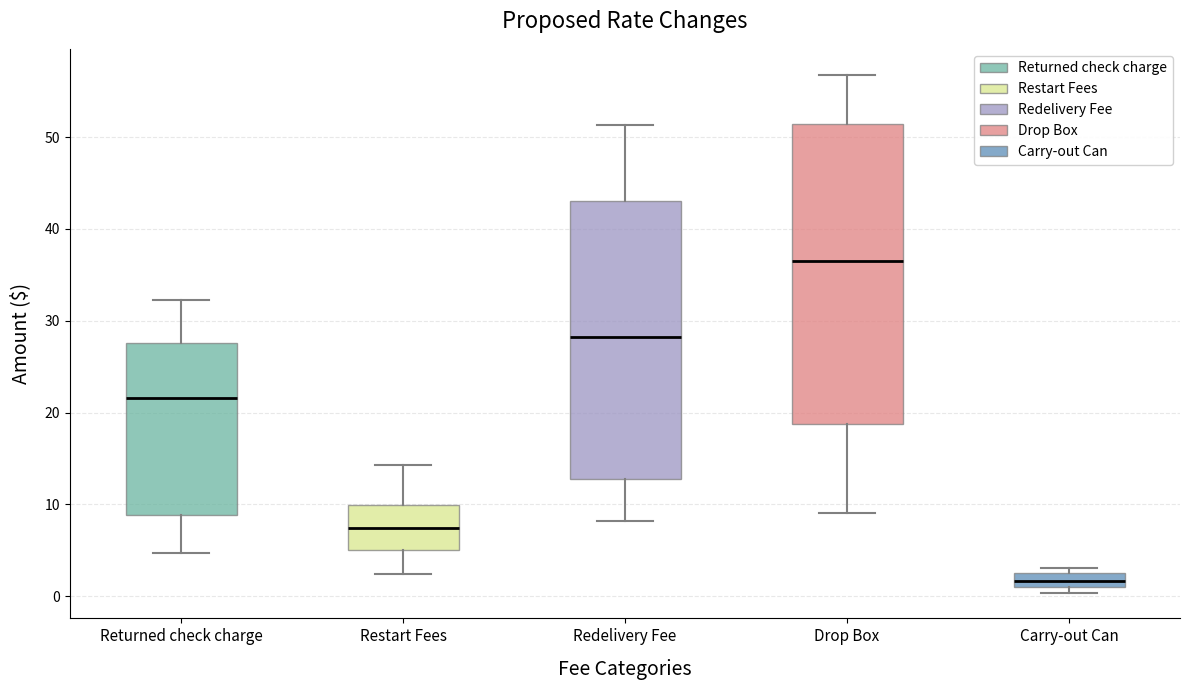

Reading left to right, read every box against the y-axis: the position of its median line, the range the box covers, and the ends of its whiskers. The values are not printed on the chart, so give them approximately, as read against the axis.

Returned check charge: median 22, box 9 to 28, whiskers 5 to 32
Restart Fees: median 7, box 5 to 10, whiskers 2 to 14
Redelivery Fee: median 28, box 13 to 43, whiskers 8 to 51
Drop Box: median 36, box 19 to 51, whiskers 9 to 57
Carry-out Can: median 2, box 1 to 3, whiskers 0 to 3 (just above the box's upper edge)